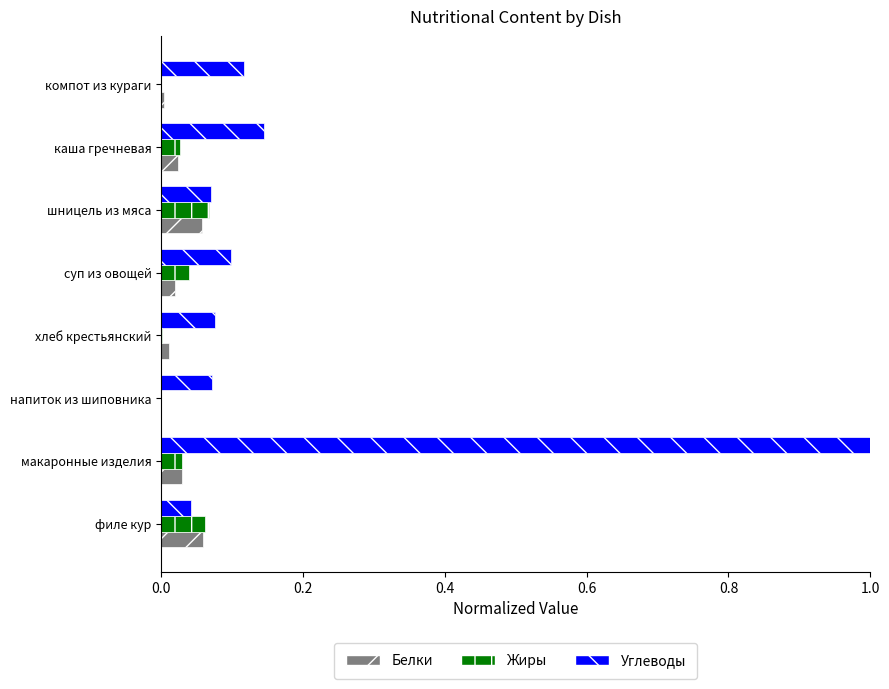

What are all the series names shown in the legend?

Белки, Жиры, Углеводы